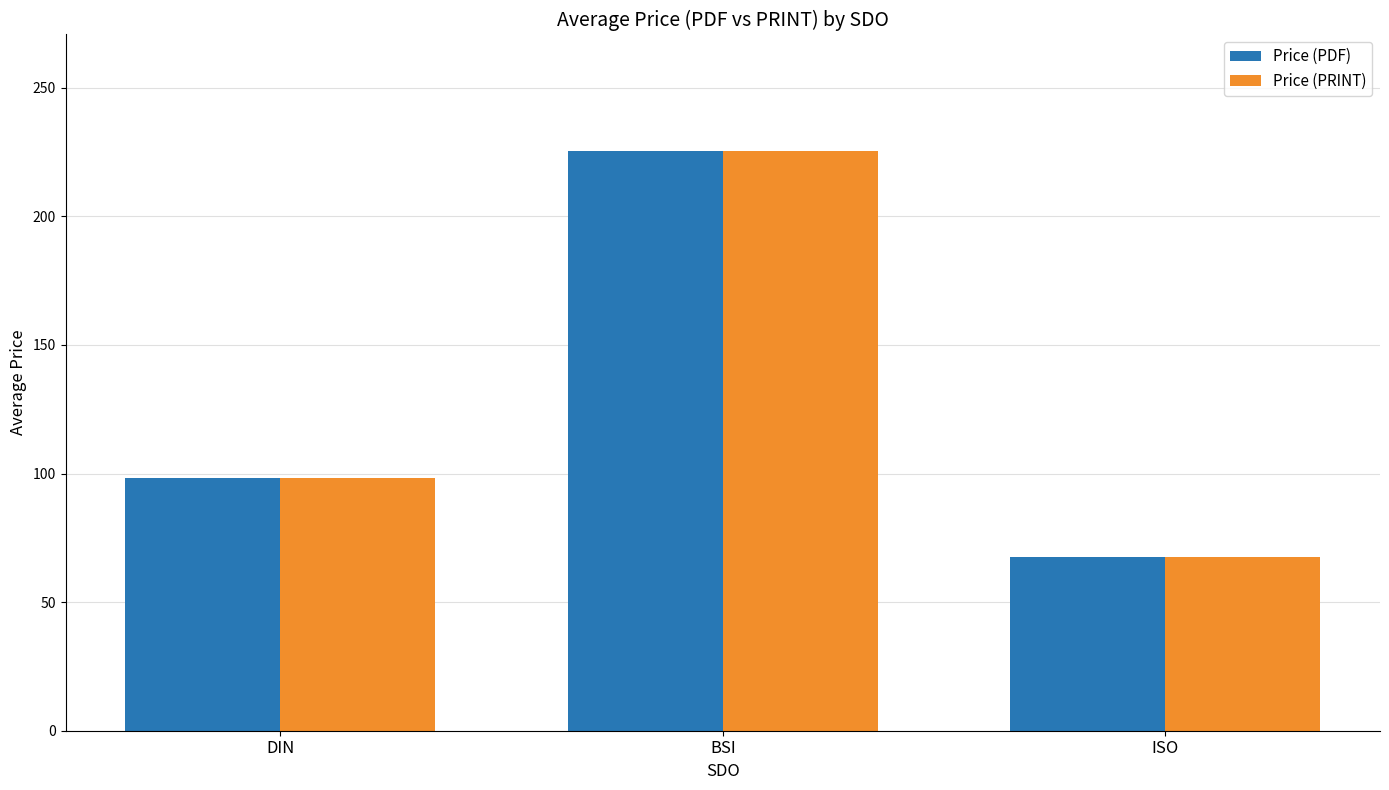

At which label is Price (PRINT) closest to 146?

DIN